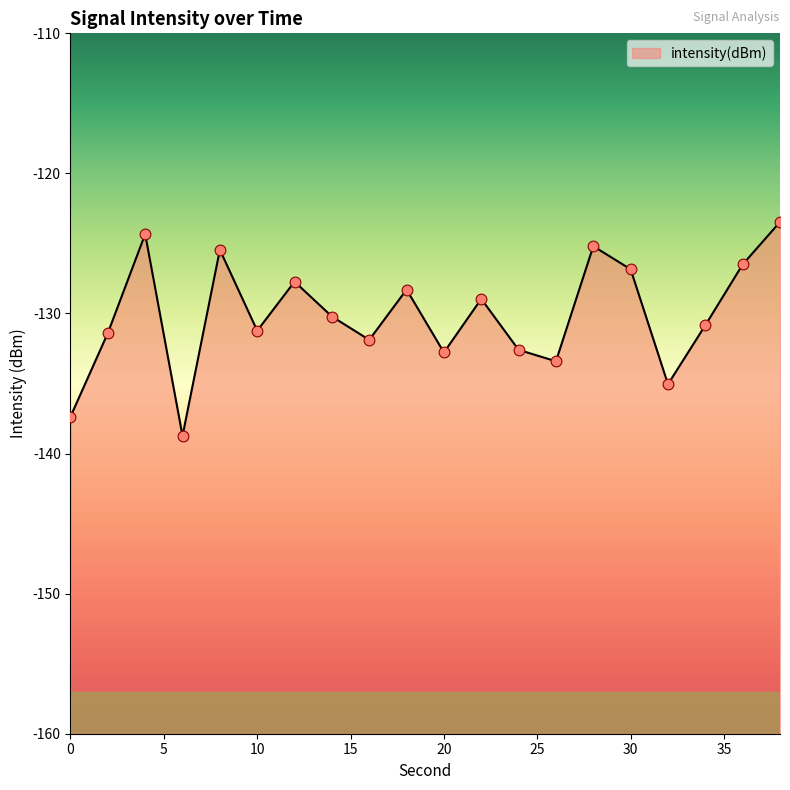

Between 14 and 28, which is larger?

28